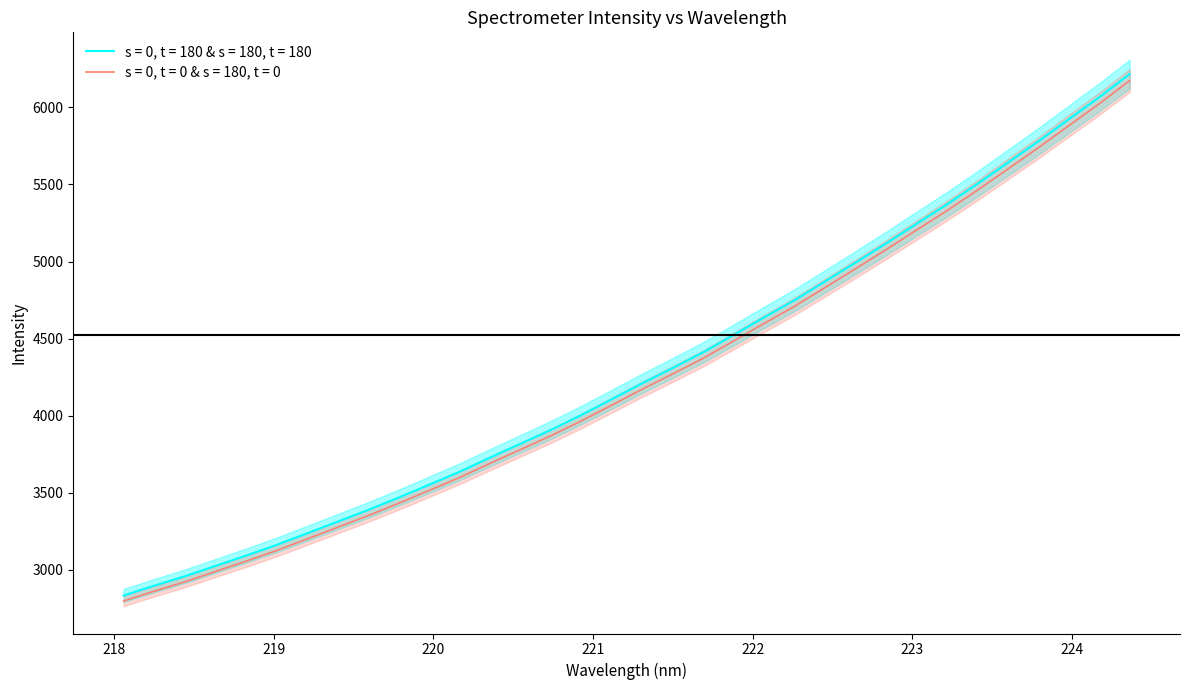

What is the value of the x point at the 29th from the left?

5503.5